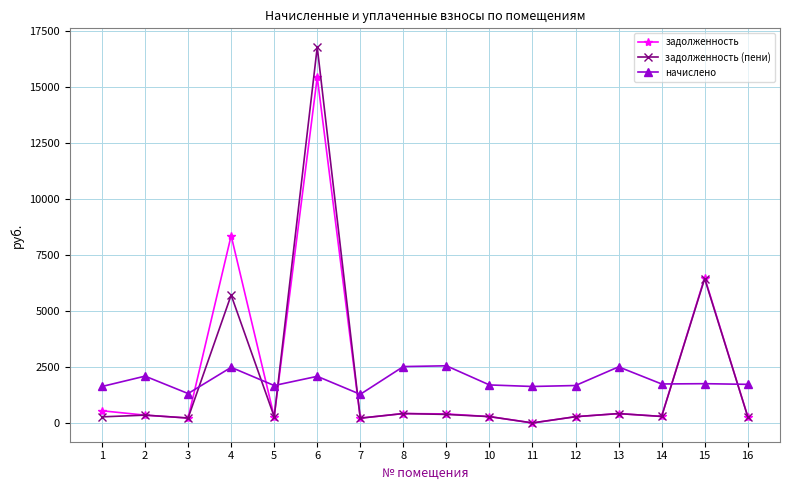

What is the maximum value shown in the chart?

16792.4